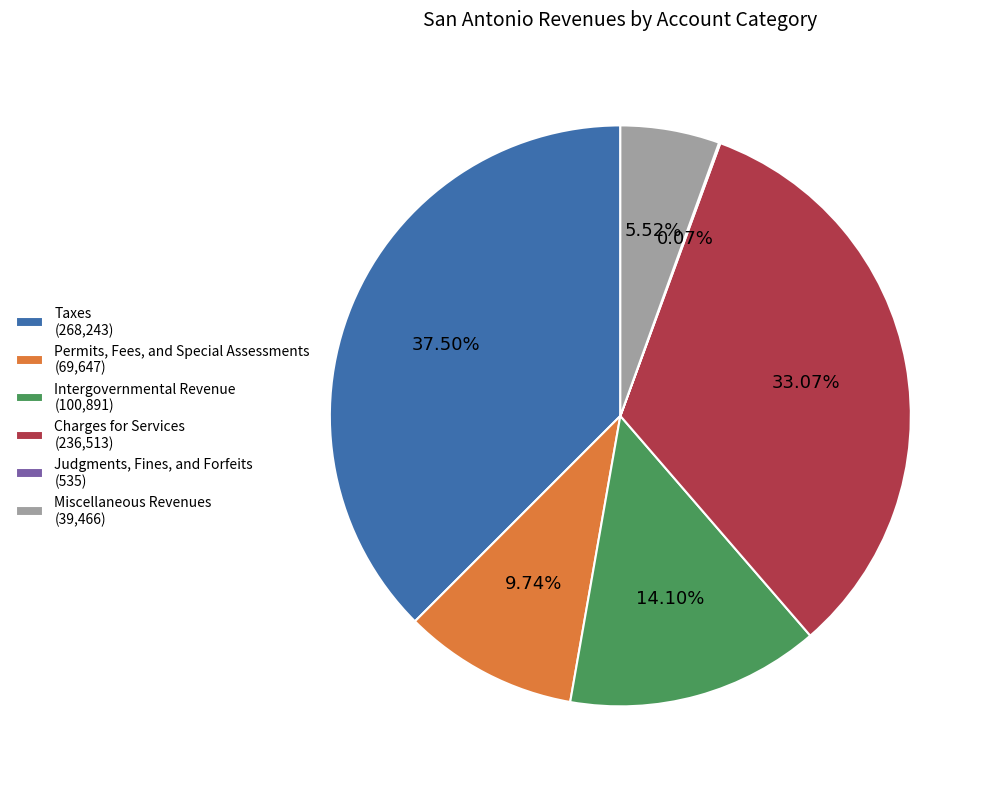

Is there any slice that represents more than half of the pie?

No